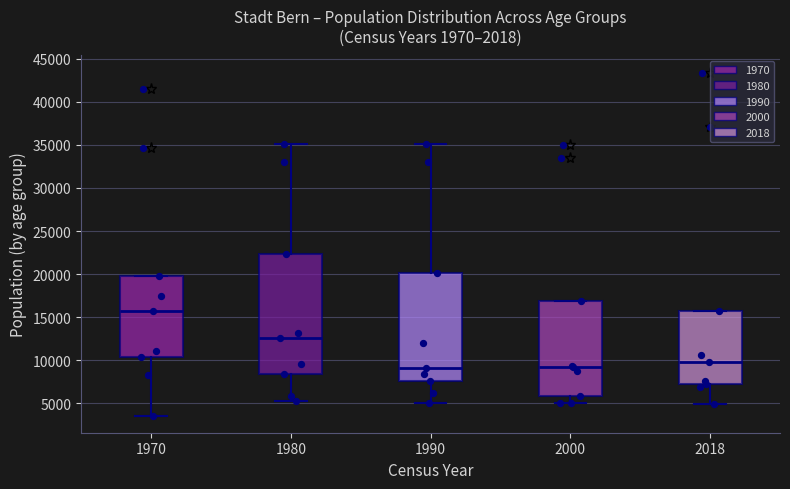

Reading left to right, read every box against the y-axis: the position of its median line, the range the box covers, and the ends of its whiskers. The values are not printed on the chart, so give them approximately, as read against the axis.

1970: median 15500, box 10500 to 19500, whiskers 3500 to 19500
1980: median 12500, box 8500 to 22500, whiskers 5000 to 35000
1990: median 9000, box 7500 to 20000, whiskers 5000 to 35000
2000: median 9000, box 6000 to 17000, whiskers 5000 to 17000
2018: median 10000, box 7500 to 15500, whiskers 5000 to 15500